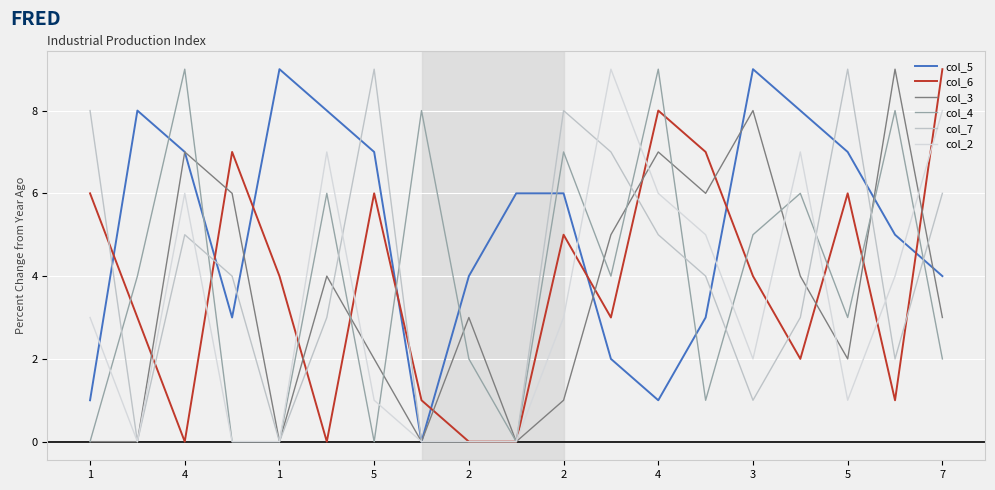

How many distinct data groups are displayed?

6